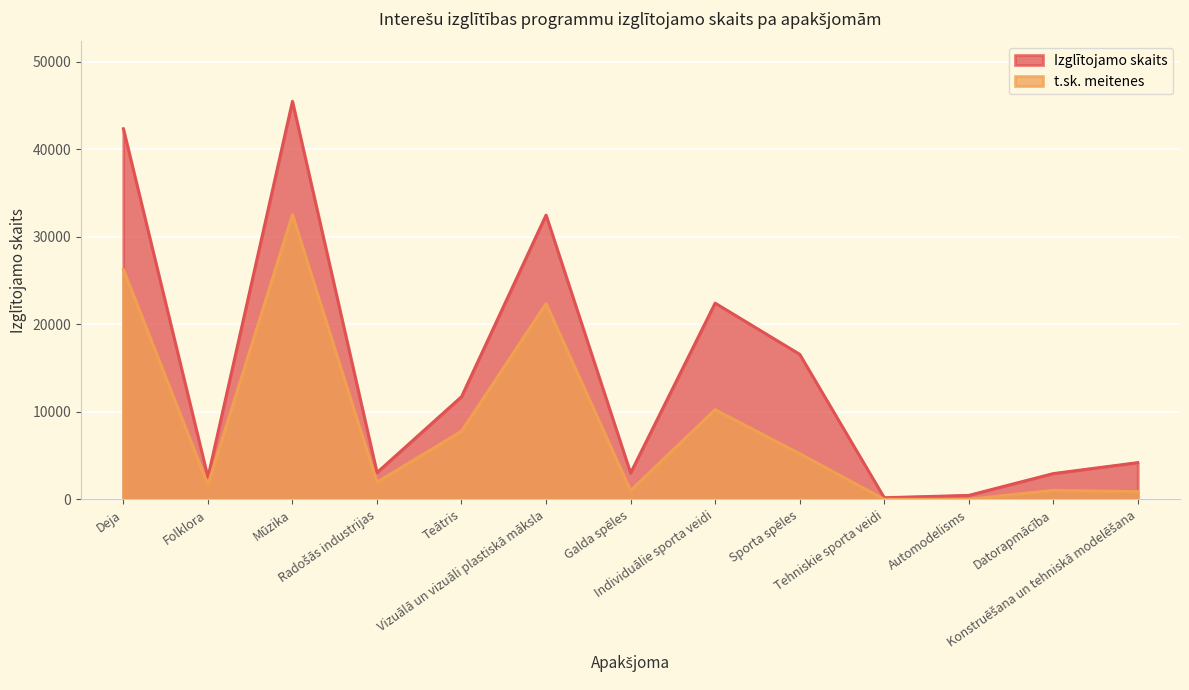

What is the approximate value of t.sk. meitenes at Mūzika, to the nearest 100?

32500